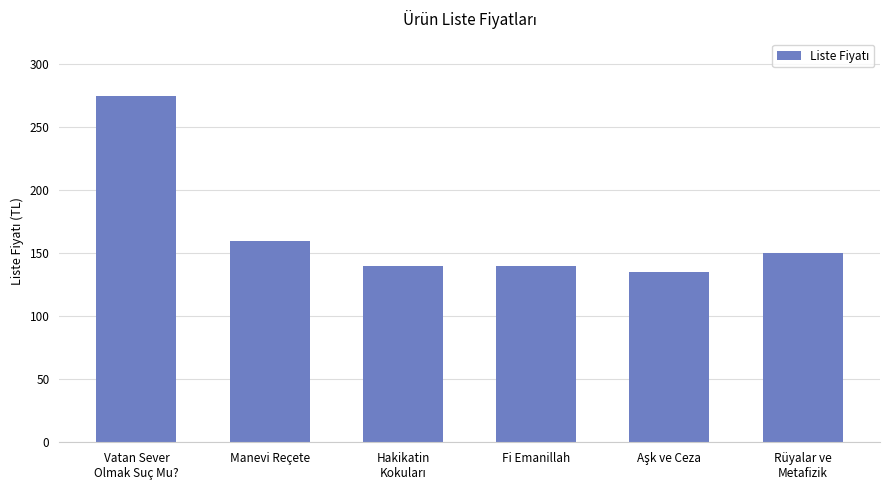

Is it true that the value at Manevi Reçete is 73?

False